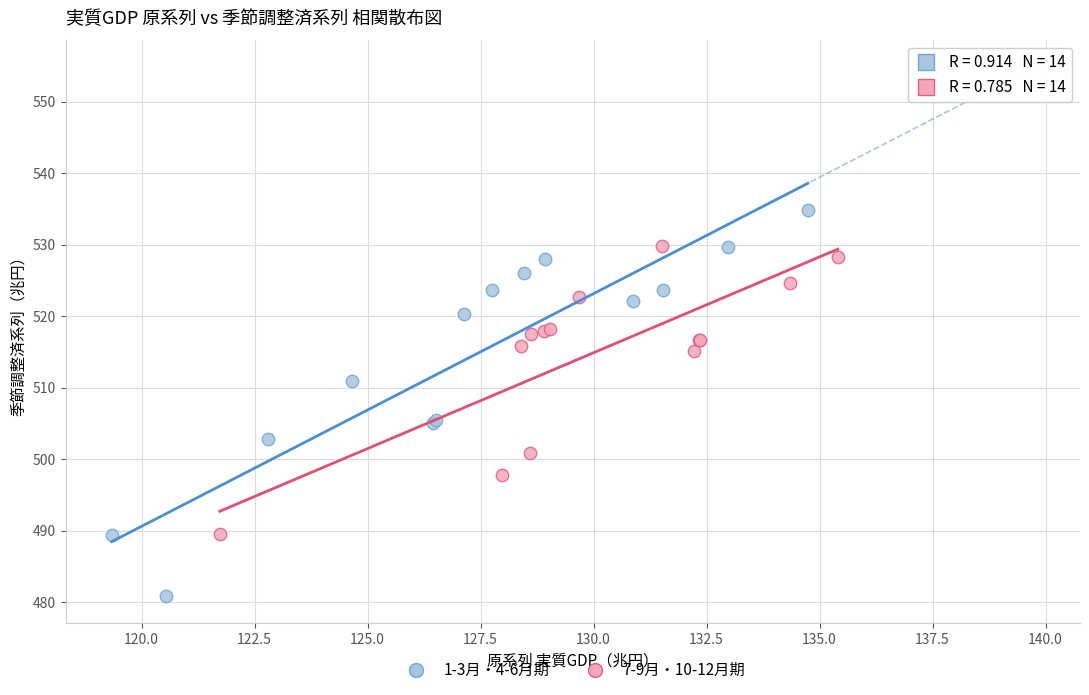

Which series reaches the maximum Y coordinate?

1-3月・4-6月期